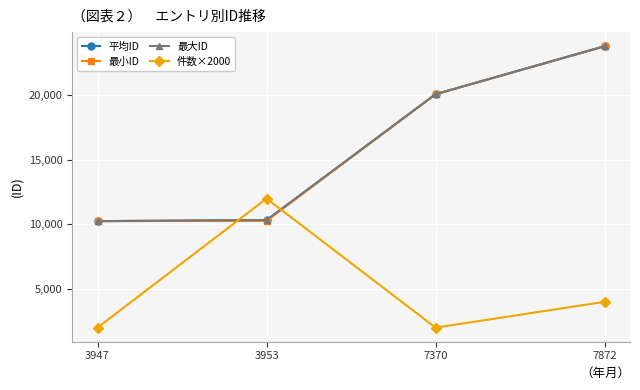

At which label is 平均ID closest to 17027?

7370